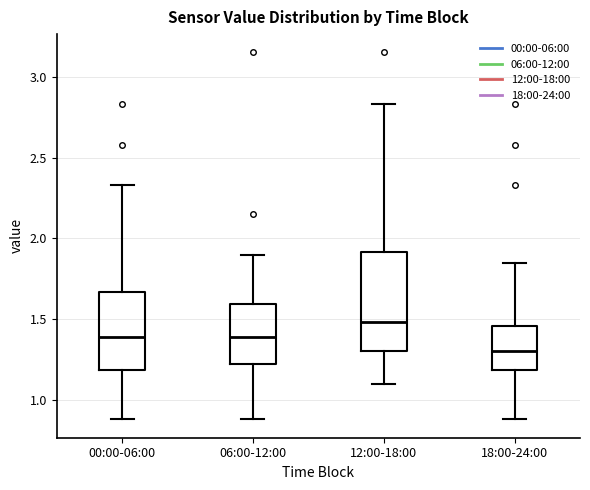

Reading left to right, read every box against the y-axis: the position of its median line, the range the box covers, and the ends of its whiskers. The values are not printed on the chart, so give them approximately, as read against the axis.

00:00-06:00: median 1.40, box 1.20 to 1.65, whiskers 0.90 to 2.35
06:00-12:00: median 1.40, box 1.20 to 1.60, whiskers 0.90 to 1.90
12:00-18:00: median 1.50, box 1.30 to 1.90, whiskers 1.10 to 2.85
18:00-24:00: median 1.30, box 1.20 to 1.45, whiskers 0.90 to 1.85